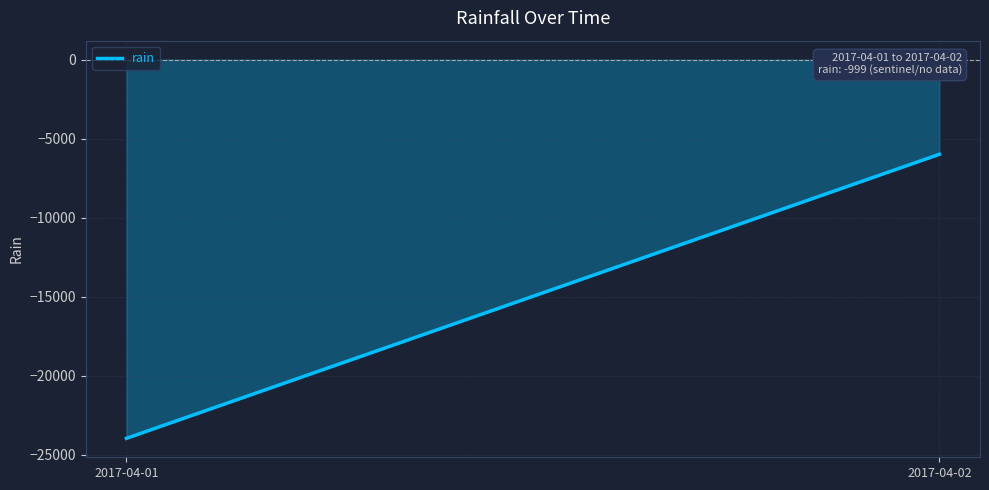

True or false: the data shows -2120 at 2017-04-02.

False